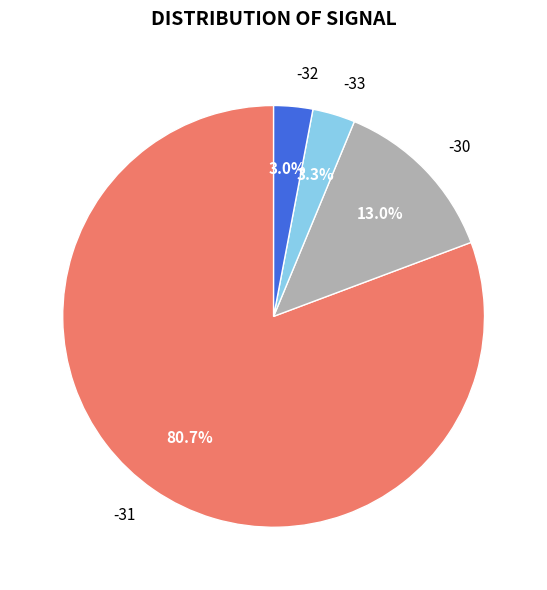

Count the number of slices in the pie.

4